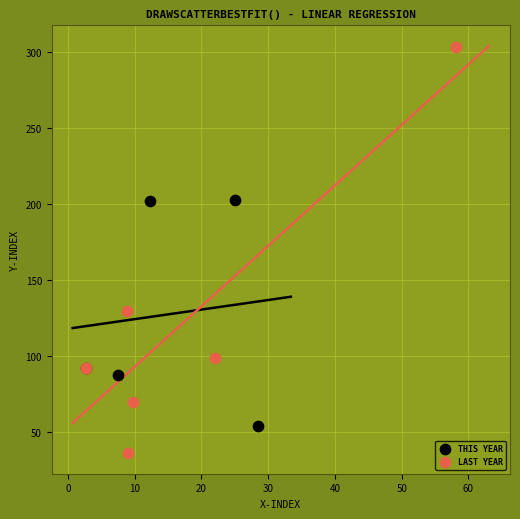

Which series has the widest spread of Y values?

LAST YEAR